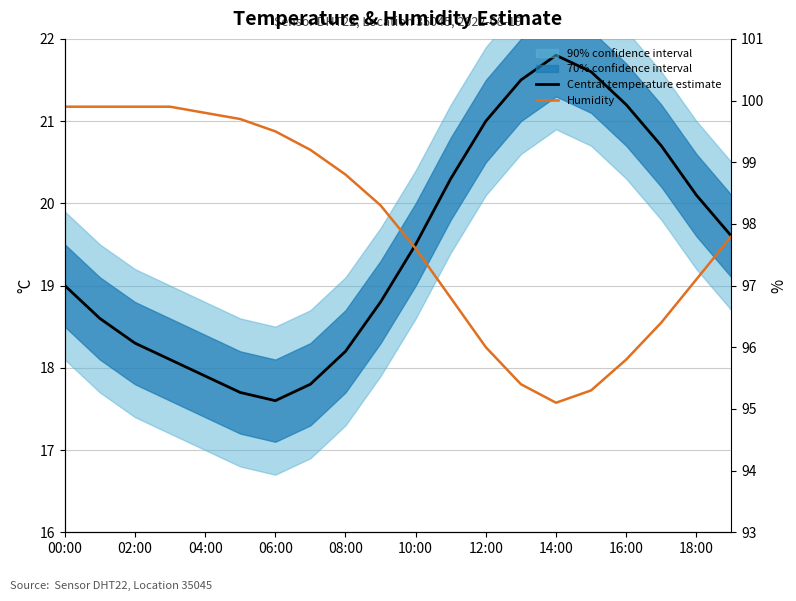

True or false: temperature has more than 0 points higher than both neighbors.

True